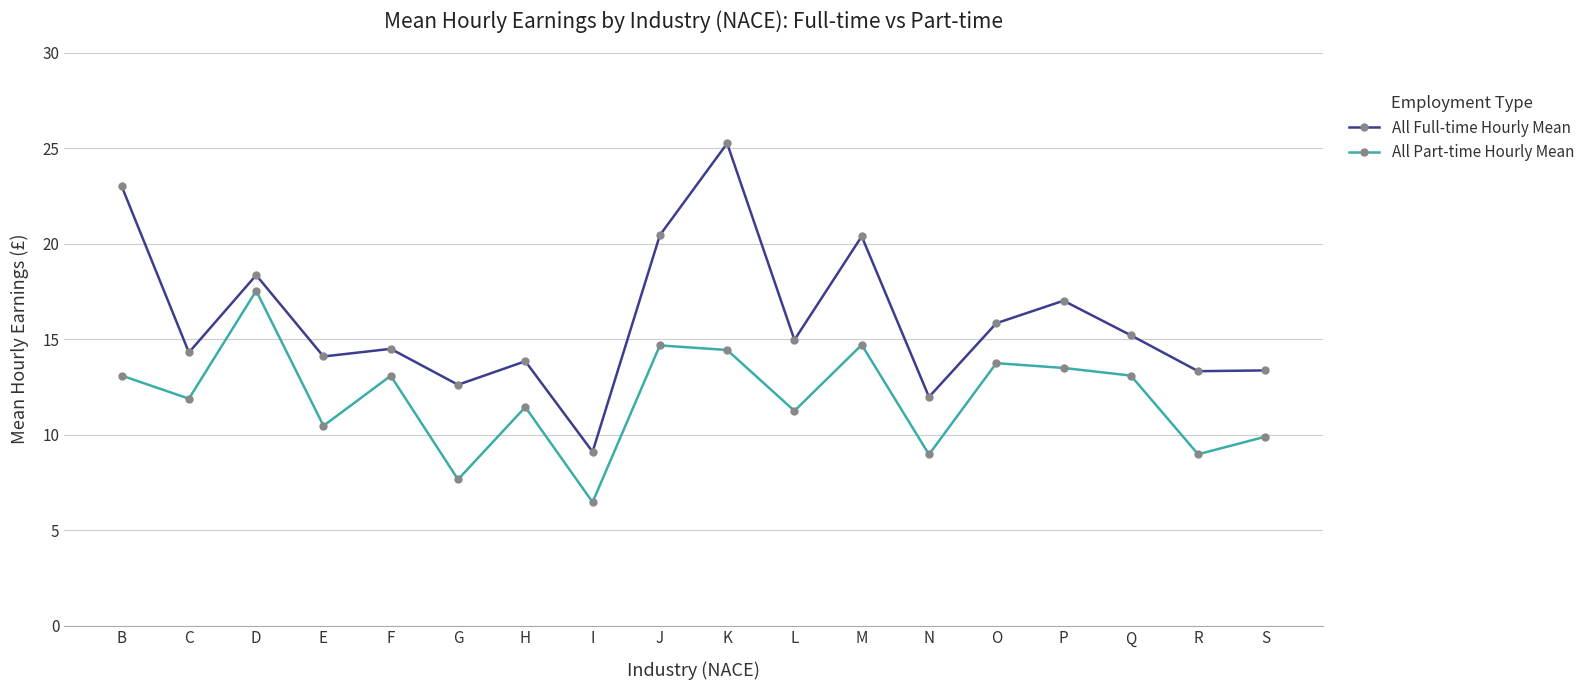

Which label corresponds to the largest value in the chart?

K